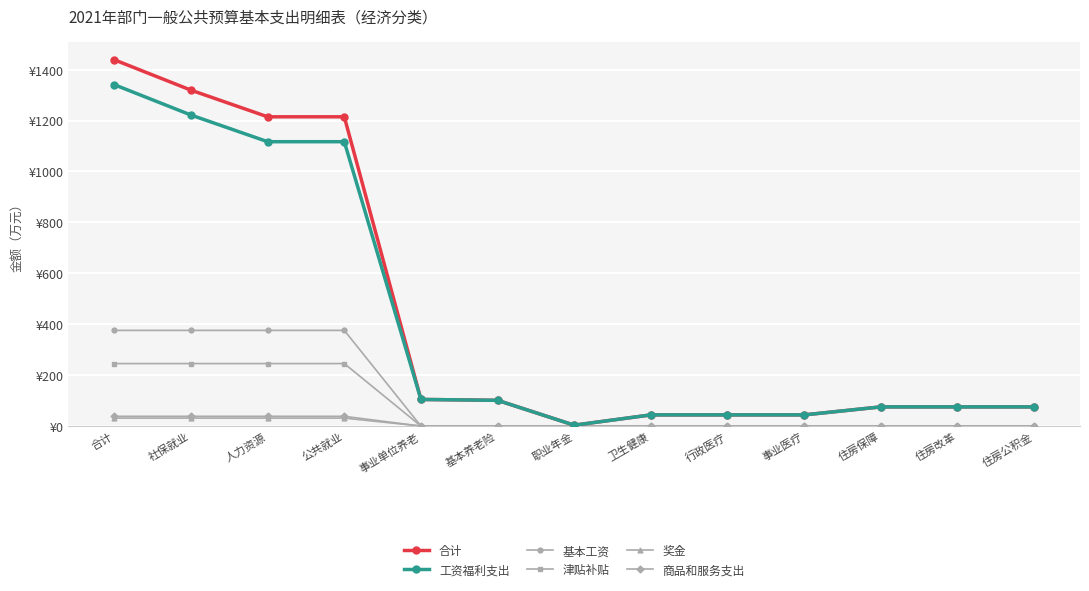

What are all the series names shown in the legend?

合计, 工资福利支出, 基本工资, 津贴补贴, 奖金, 商品和服务支出